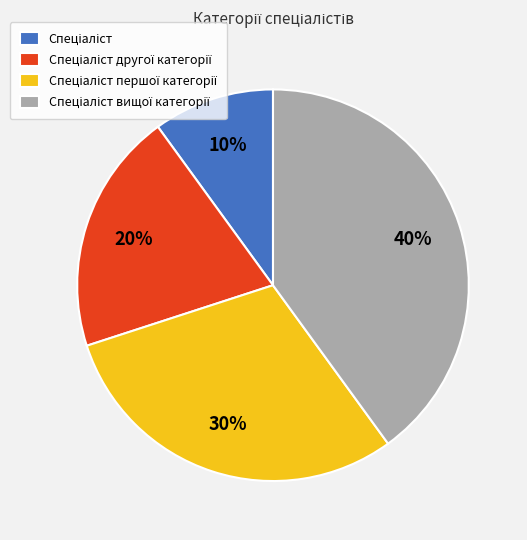

How many segments does this pie chart have?

4